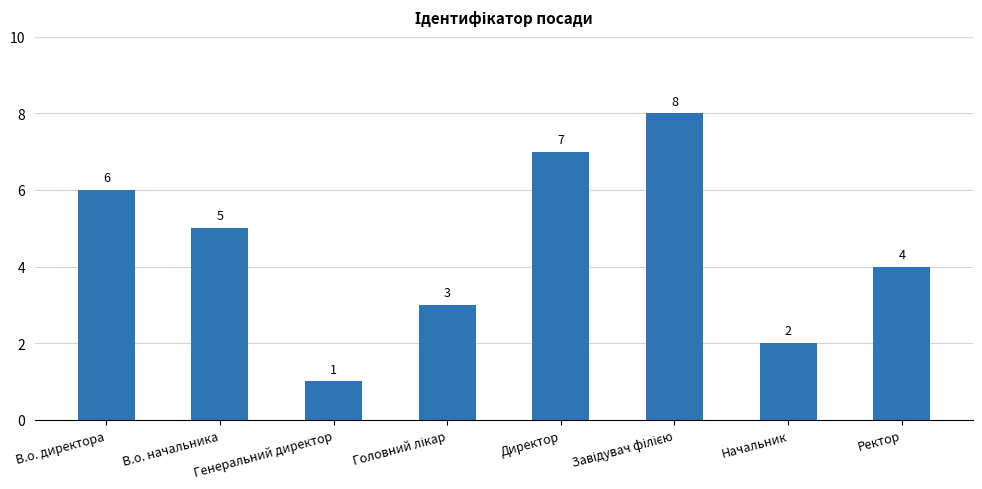

What is the greatest value displayed?

8